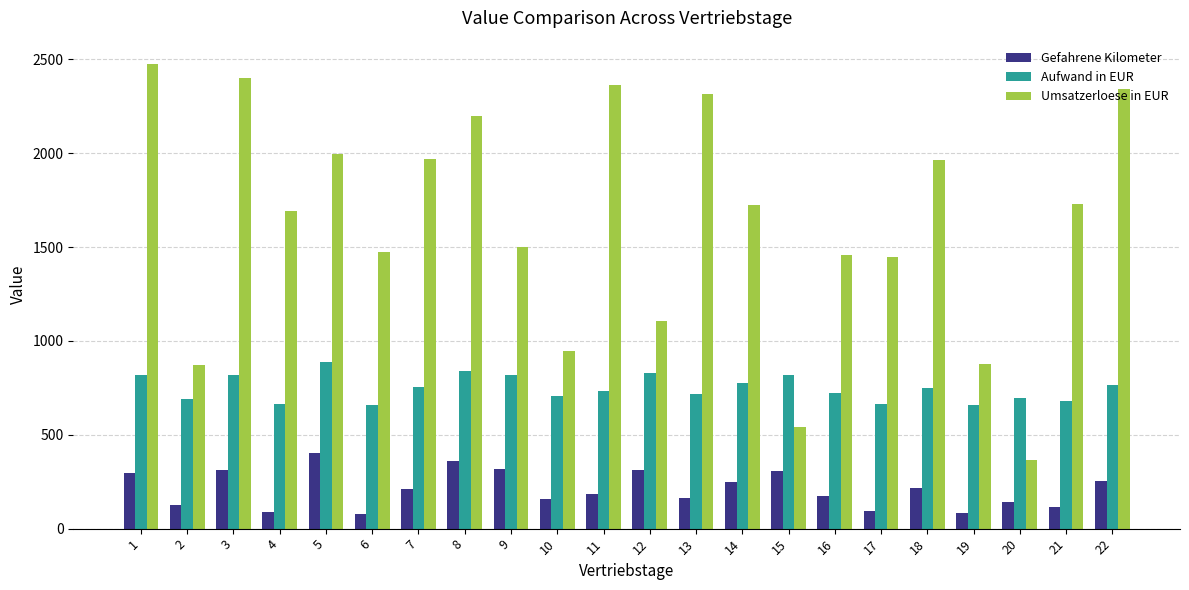

Which series changed the most between 11 and 16?

Umsatzerloese in EUR